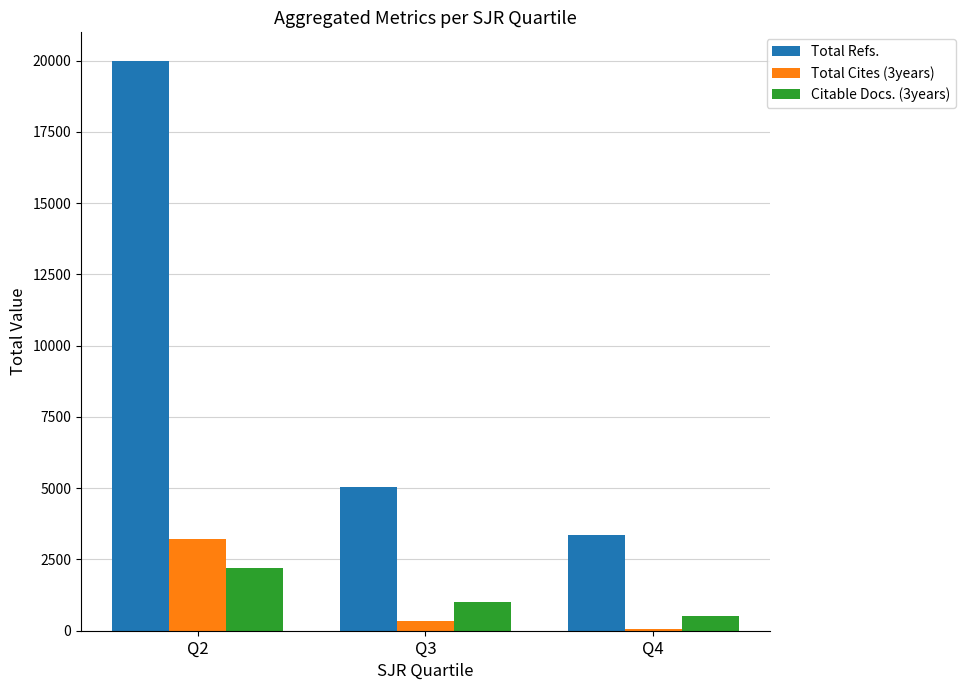

Which category has the highest value in the Total Cites (3years) series?

Q2